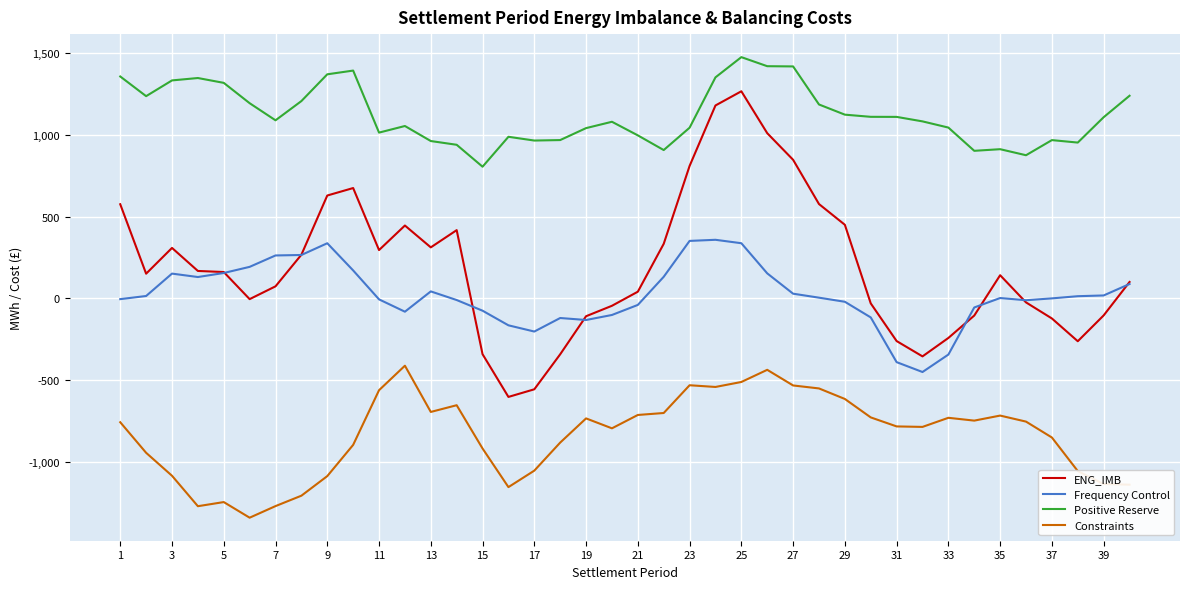

True or false: Positive Reserve has more than 1 points higher than both neighbors.

True